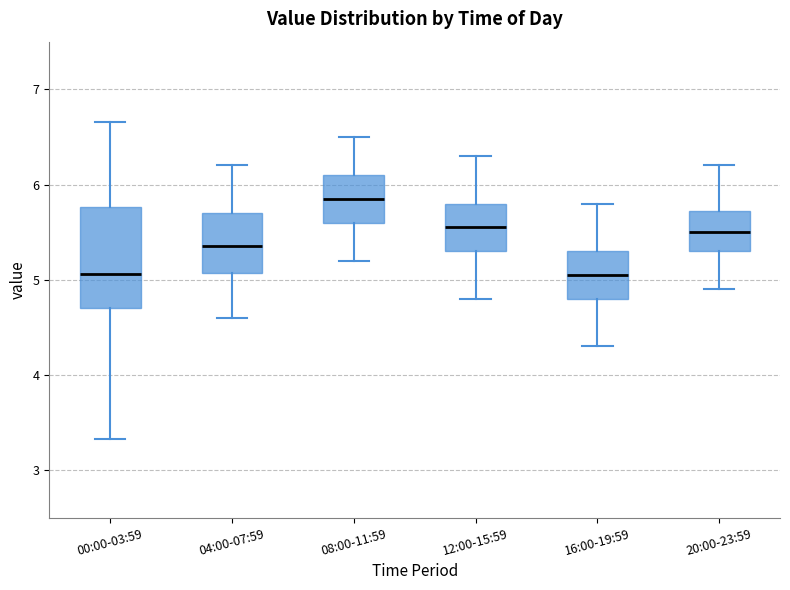

Which box is the tallest, from its lower edge to its upper edge?

00:00-03:59